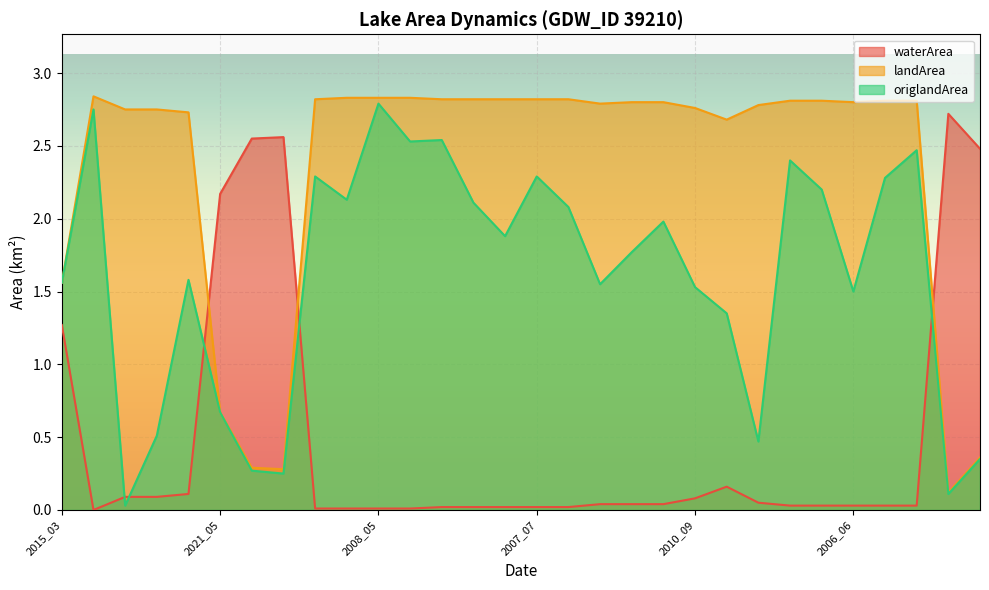

What are all the series names shown in the legend?

waterArea, landArea, origlandArea